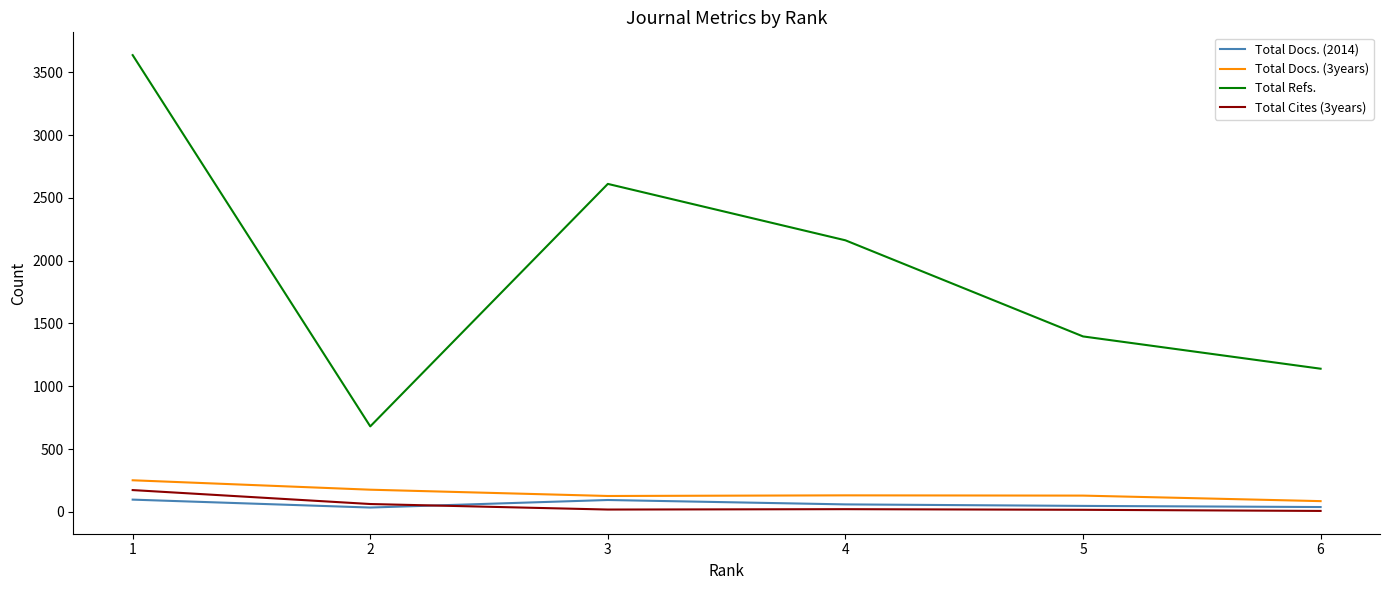

The value of Total Refs. at 6 is 1140. True or false?

True